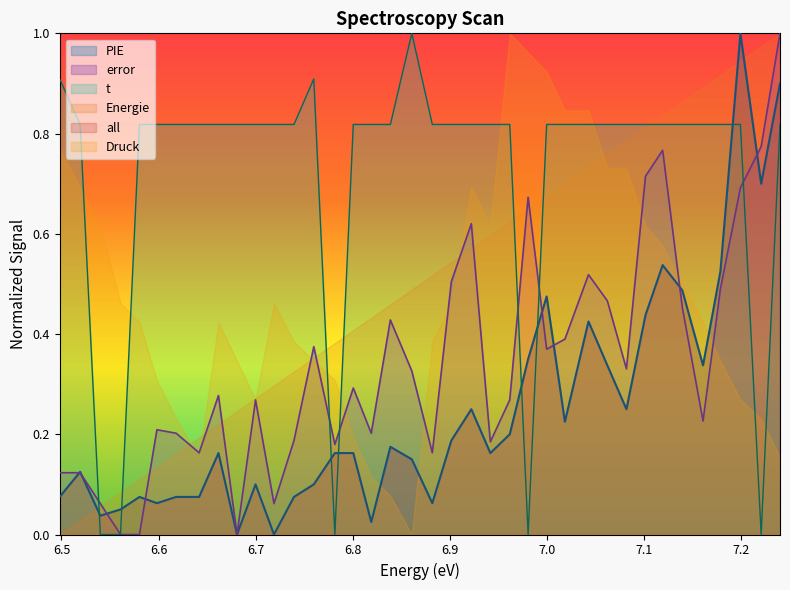

Where is error nearest to the value 0?

6.5608